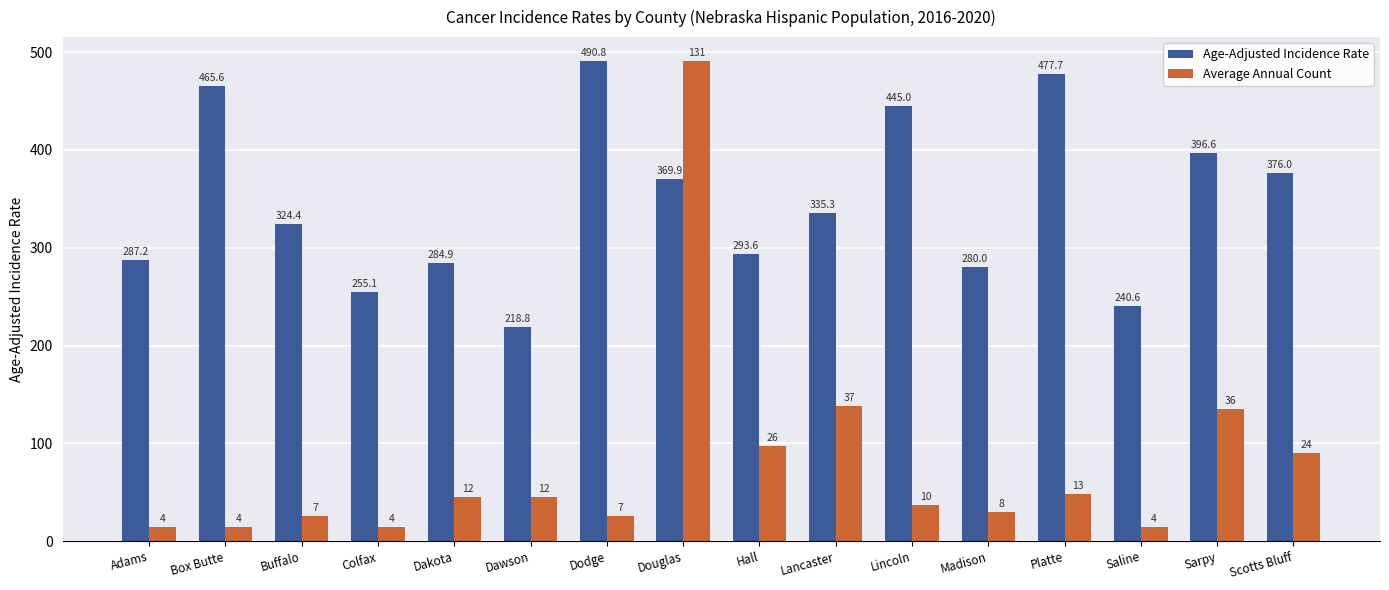

True or false: Average Annual Count has a value of 74.4 at Dawson.

False